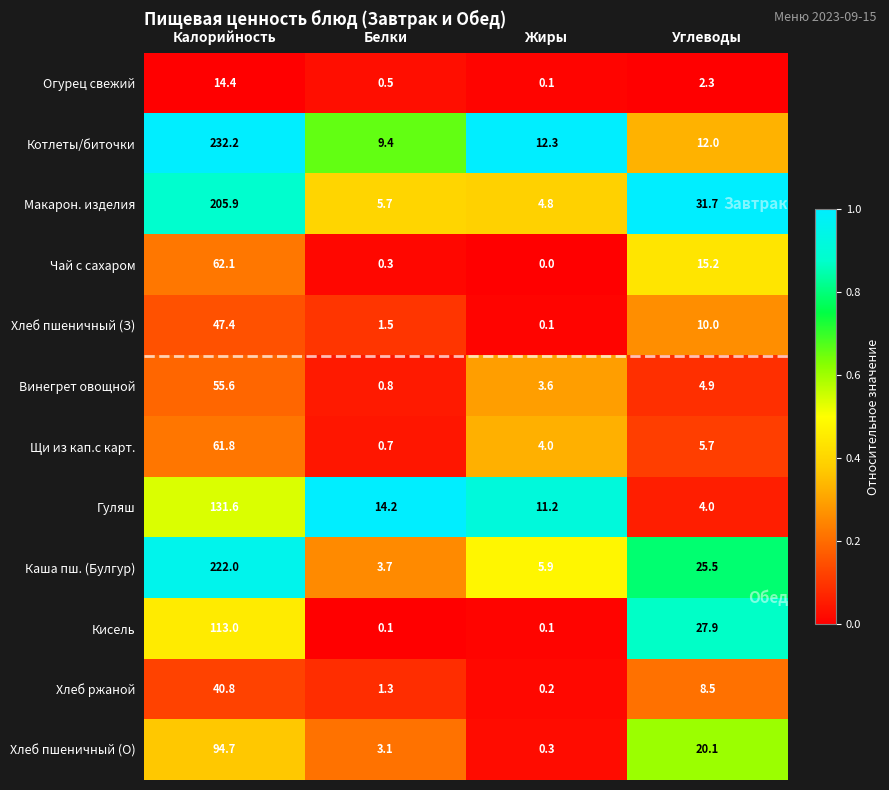

Which label corresponds to the largest value in the chart?

Калорийность